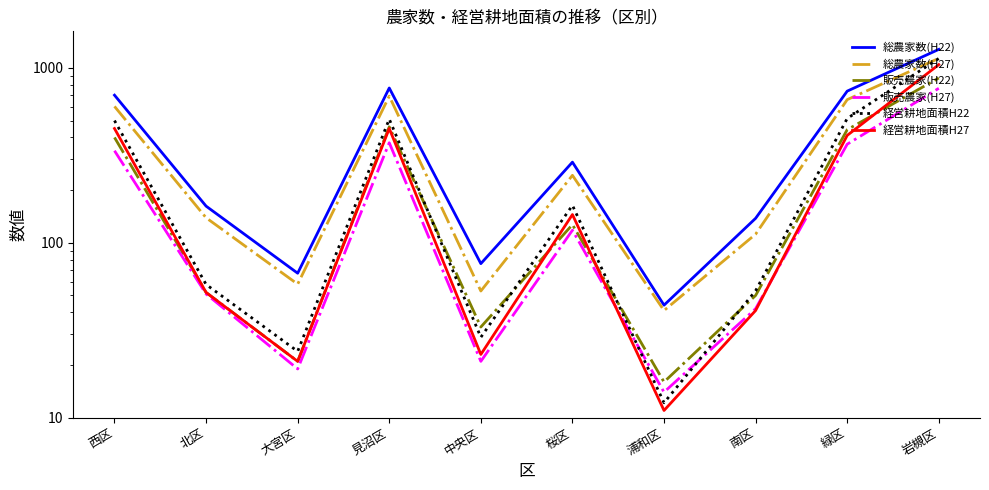

What is the value of the 総農家数(H22) point at the 9th from the left?

736.0